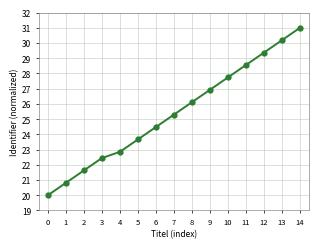

The chart shows a value of 48.5 at 9. True or false?

False